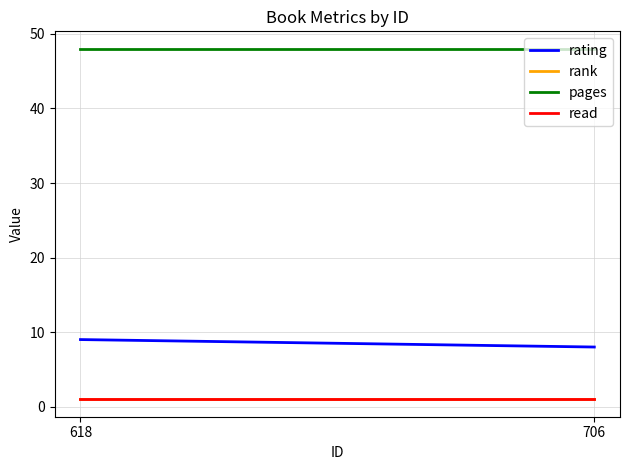

What is the smallest value displayed?

1